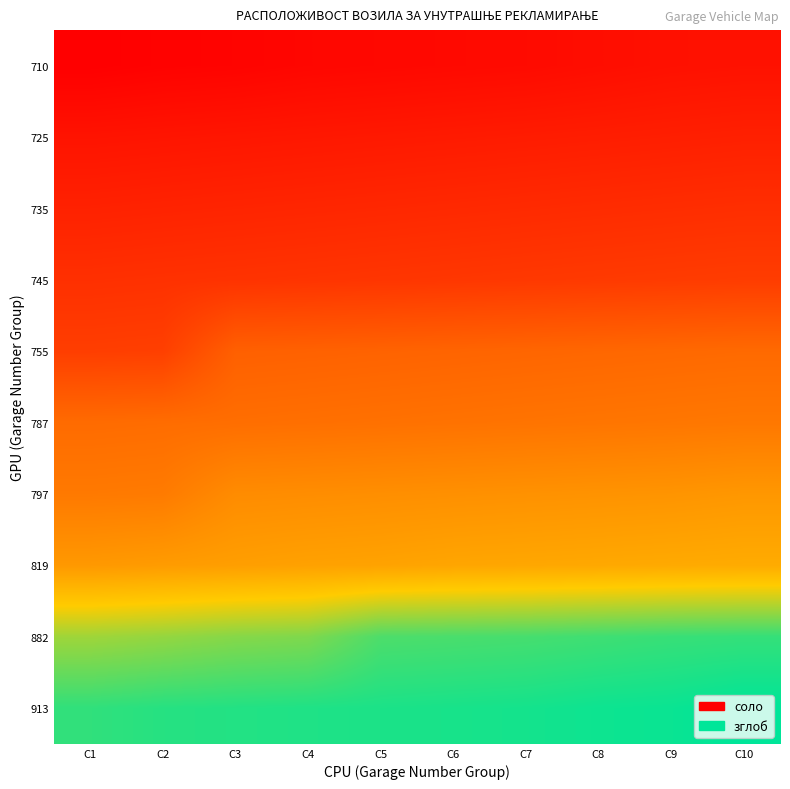

At which category is the sum across all series the highest?

C10